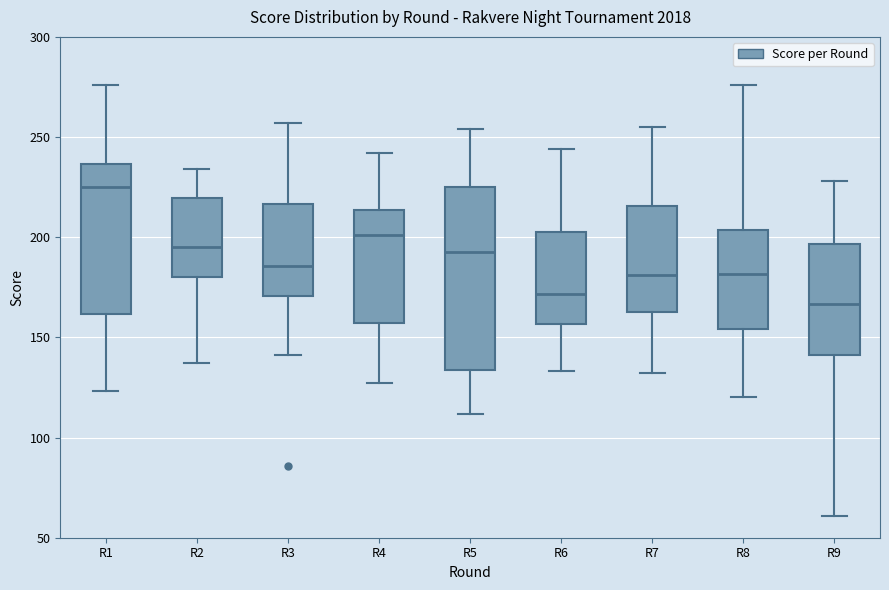

Which box has the lowest median line?

R9